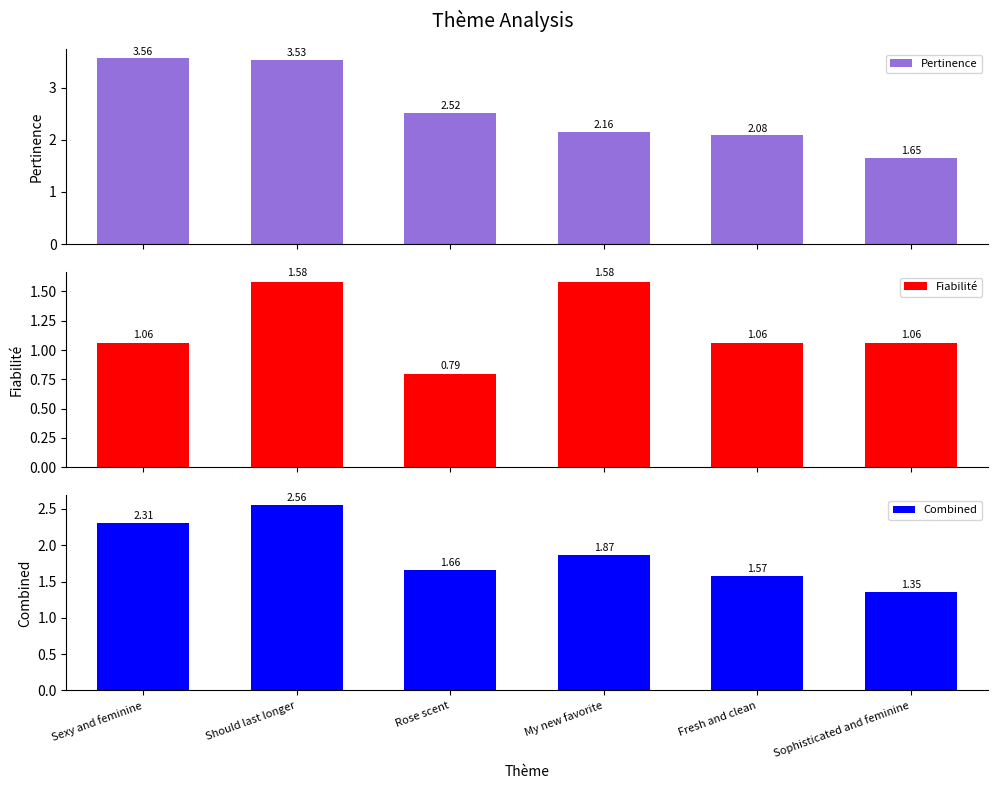

How many bars are there in total?

18